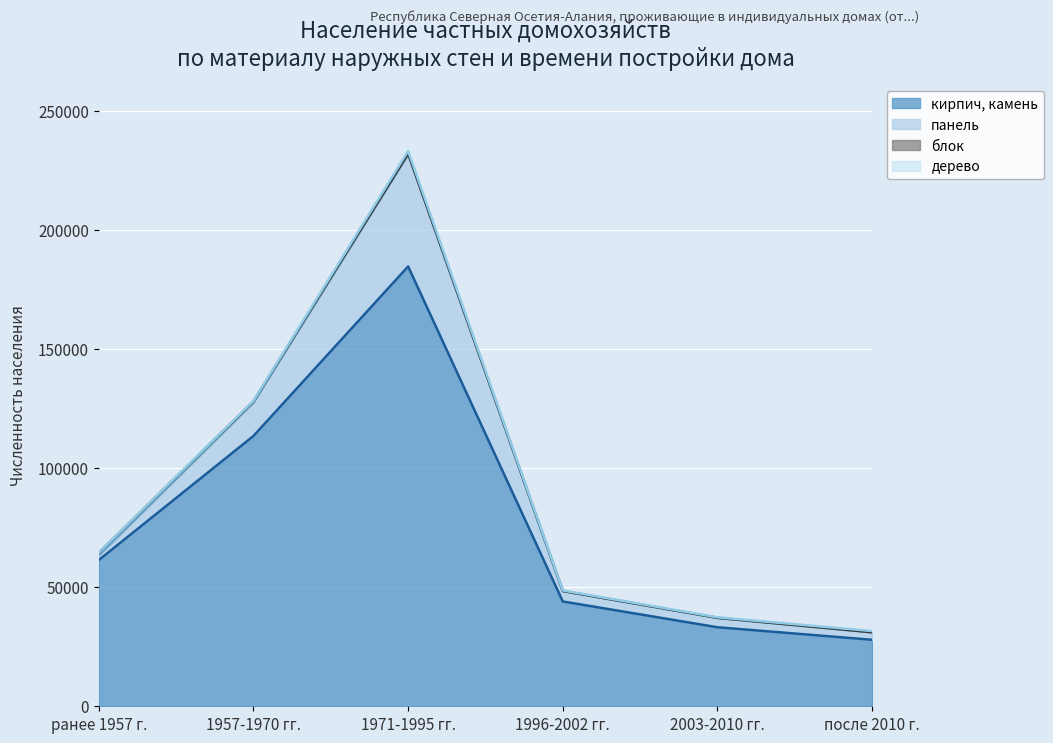

Rank the series at 1957-1970 гг. from lowest to highest value.

дерево, блок, панель, кирпич, камень